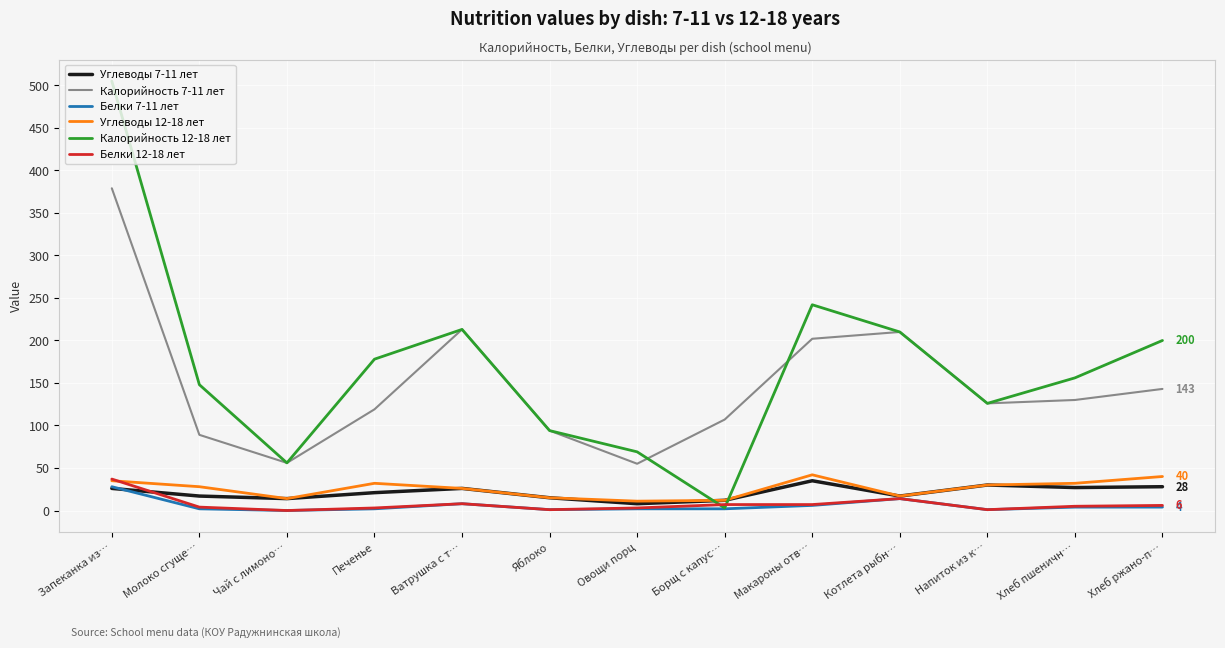

How many lines are shown in the chart?

6